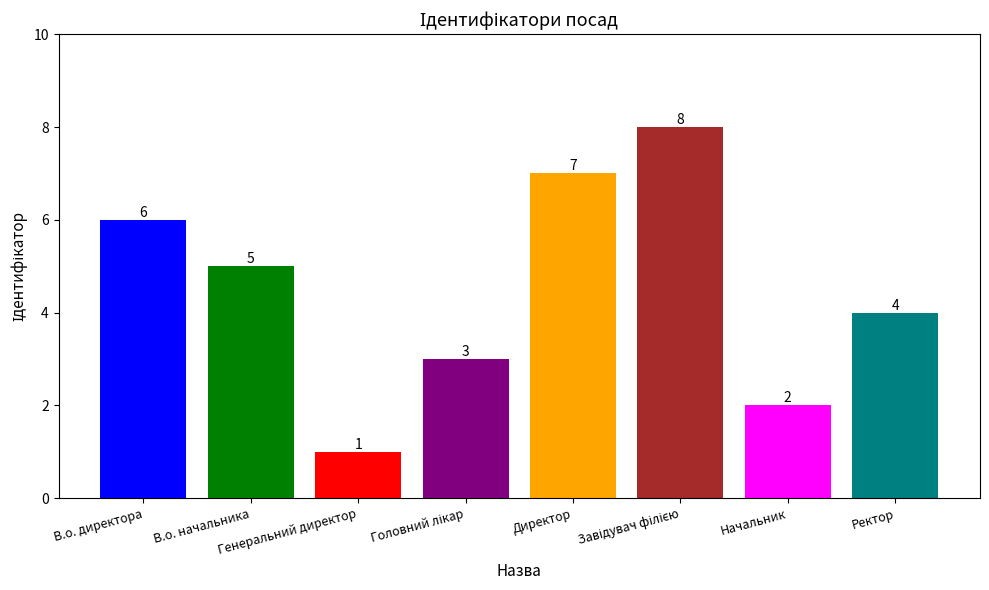

How many bars are there in total?

8